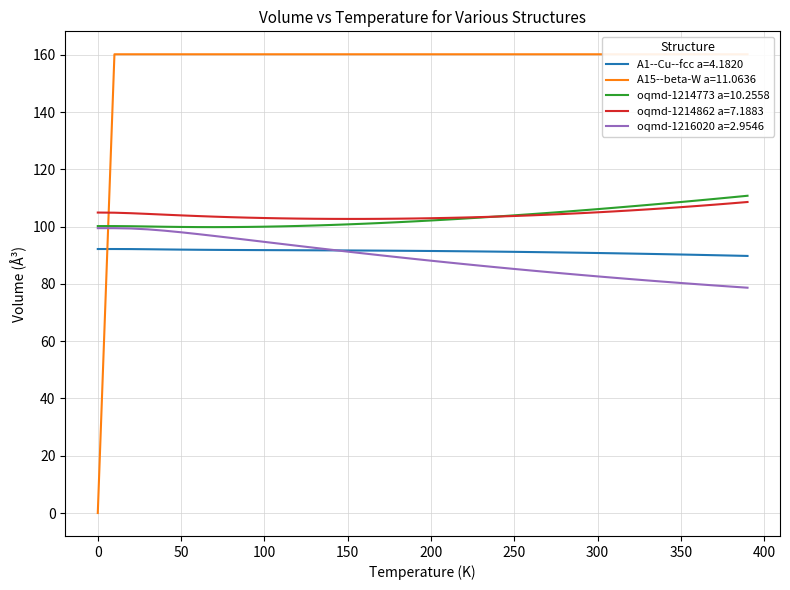

The value of A1--Cu--fcc a=4.1820 at 250 is 91.2. True or false?

True